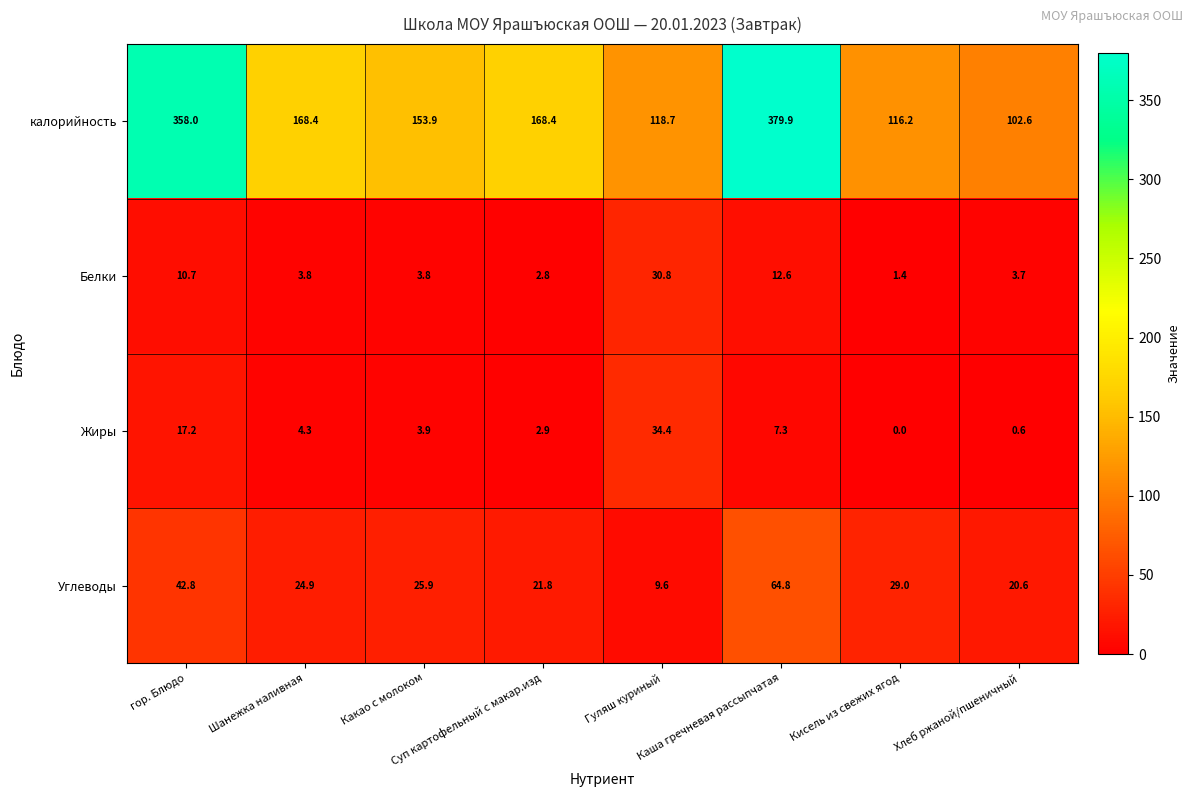

What is the minimum value for Углеводы?

9.6